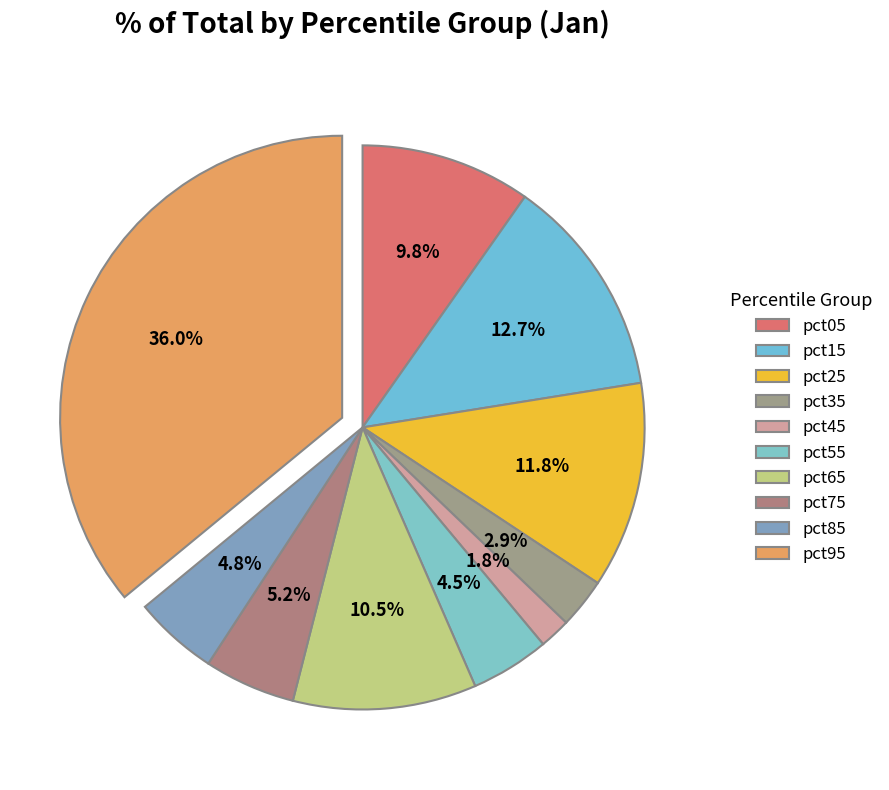

Is pct65 the majority of the pie?

No